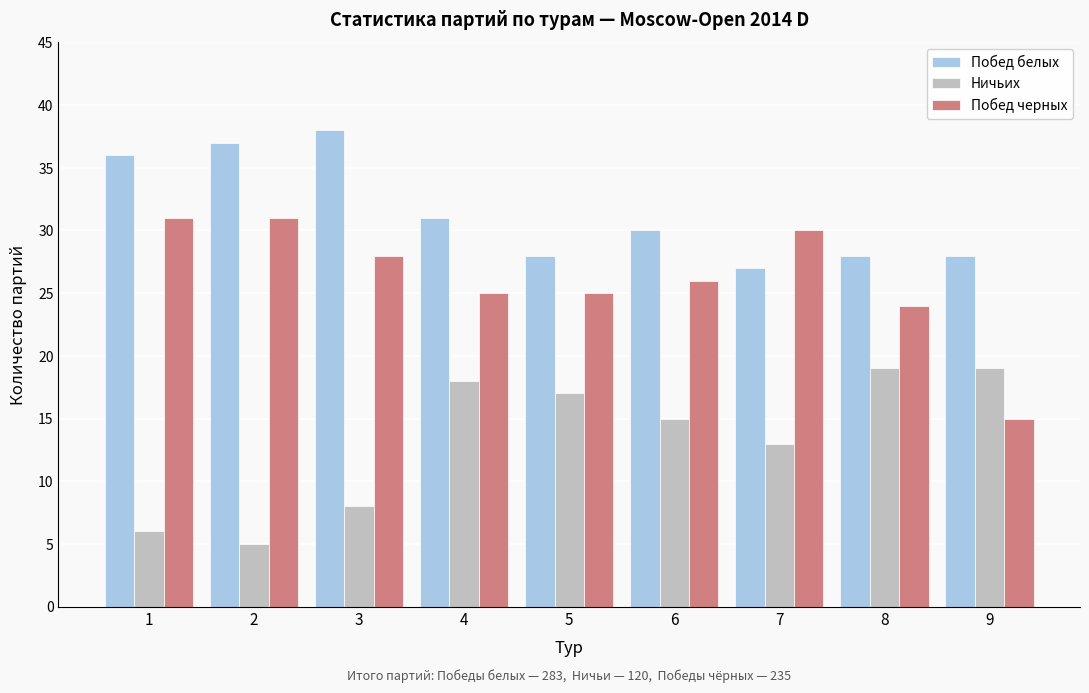

Reading right to left, list all the values displayed in this chart.

Побед белых: 28	28	27	30	28	31	38	37	36
Ничьих: 19	19	13	15	17	18	8	5	6
Побед черных: 15	24	30	26	25	25	28	31	31